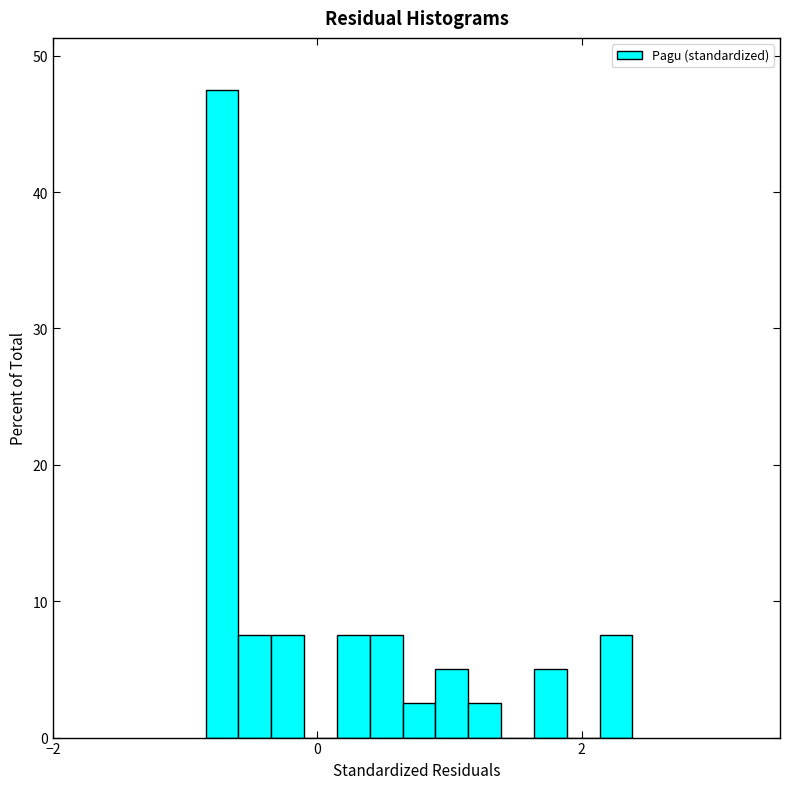

Read against the x-axis, roughly where is the centre of the tallest bar?

-0.8